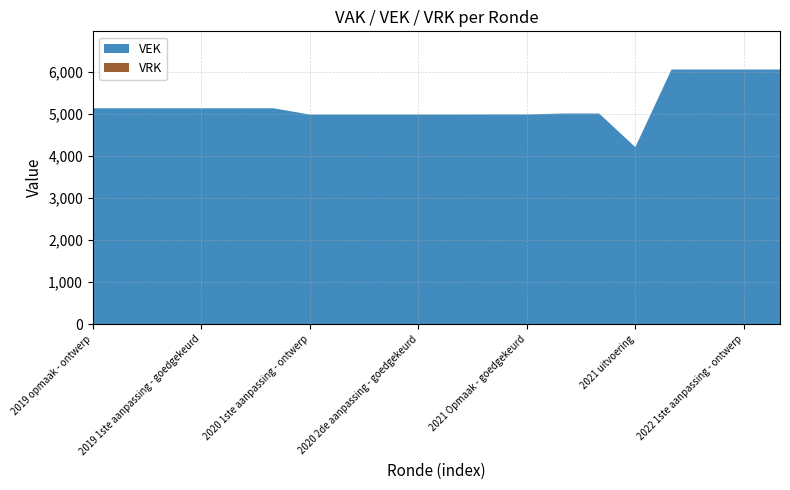

Reading left to right, what are all the values shown in this chart?

VEK: 2019 opmaak - ontwerp=5130	2019 opmaak - goedgekeurd=5130	2019 1ste aanpassing - ontwerp=5130	2019 1ste aanpassing - goedgekeurd=5130	2020 Opmaak - ontwerp=5130	2020 Opmaak - goedgekeurd=5130	2020 1ste aanpassing - ontwerp=4981	2020 1ste aanpassing - goedgekeurd=4981	2020 2de aanpassing - ontwerp=4981	2020 2de aanpassing - goedgekeurd=4981	2020 uitvoering=4981	2021 Opmaak - ontwerp=4983	2021 Opmaak - goedgekeurd=4983	2021 1ste aanpassing - ontwerp=5006	2021 1ste aanpassing - goedgekeurd=5006	2021 uitvoering=4206	2022 Opmaak - ontwerp=6051	2022 Opmaak - goedgekeurd=6051	2022 1ste aanpassing - ontwerp=6051	2022 1ste aanpassing - goedgekeurd=6051
VRK: 2019 opmaak - ontwerp=0	2019 opmaak - goedgekeurd=0	2019 1ste aanpassing - ontwerp=0	2019 1ste aanpassing - goedgekeurd=0	2020 Opmaak - ontwerp=0	2020 Opmaak - goedgekeurd=0	2020 1ste aanpassing - ontwerp=0	2020 1ste aanpassing - goedgekeurd=0	2020 2de aanpassing - ontwerp=0	2020 2de aanpassing - goedgekeurd=0	2020 uitvoering=0	2021 Opmaak - ontwerp=0	2021 Opmaak - goedgekeurd=0	2021 1ste aanpassing - ontwerp=0	2021 1ste aanpassing - goedgekeurd=0	2021 uitvoering=0	2022 Opmaak - ontwerp=0	2022 Opmaak - goedgekeurd=0	2022 1ste aanpassing - ontwerp=0	2022 1ste aanpassing - goedgekeurd=0